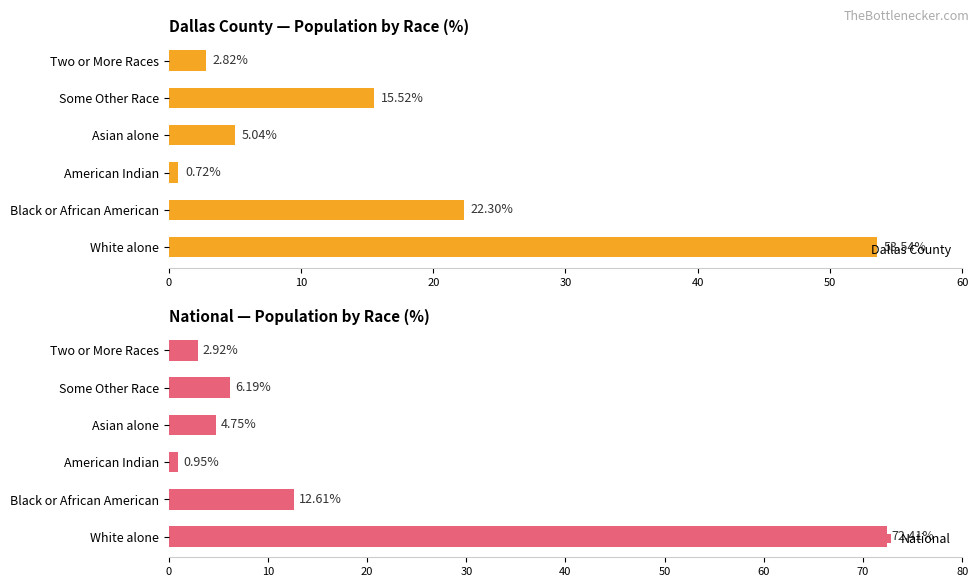

What is the sum of the Dallas County values at American Indian and Two or More Races?

3.5